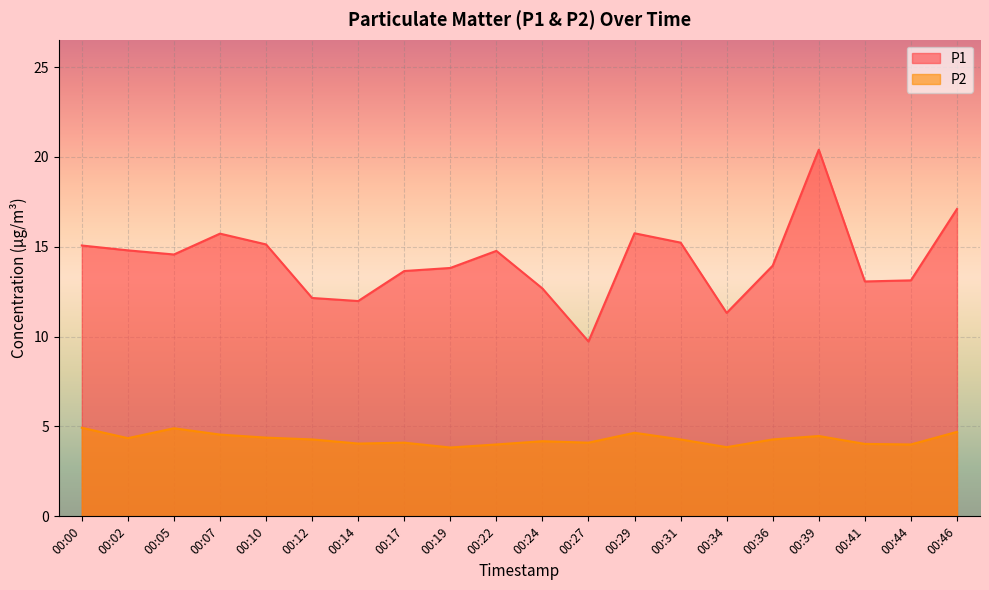

Where is the first local minimum for P1?

00:05